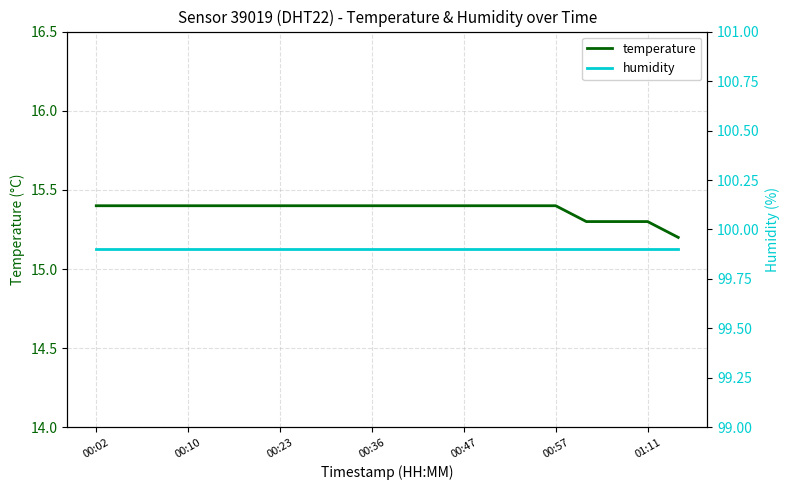

What is the lowest value of the temperature series?

15.2